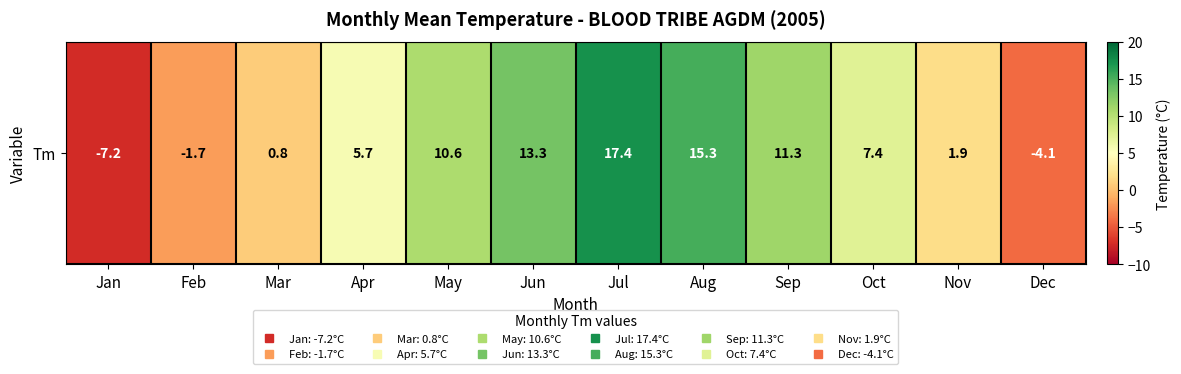

What is the difference between the maximum and minimum values?

24.6